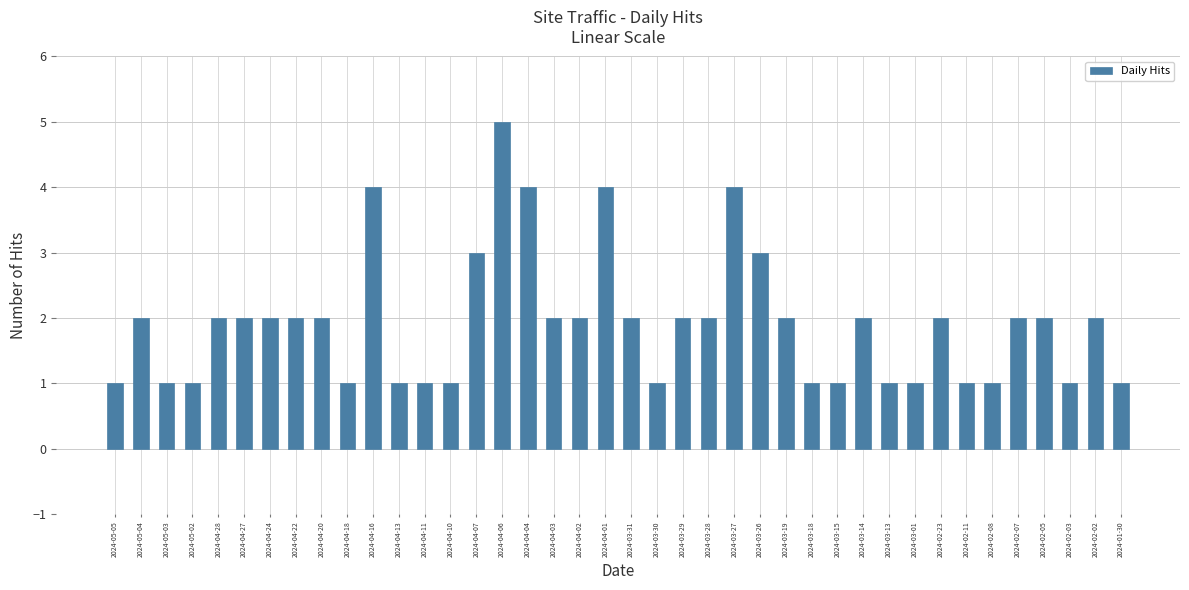

What is the maximum value shown in the chart?

5